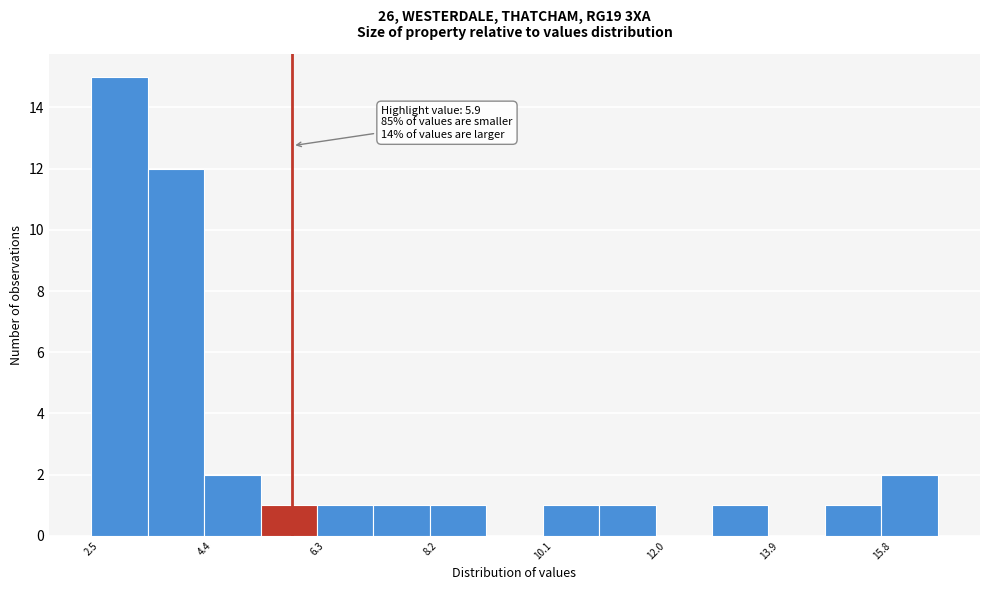

Which range on the x-axis has the tallest bar?

2.6 to 3.4